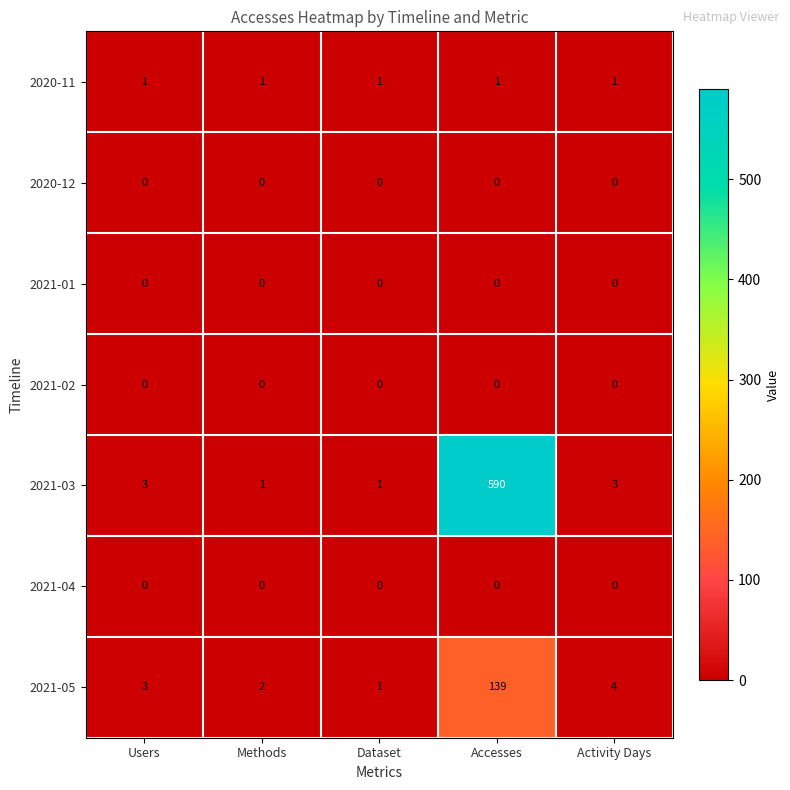

What is the greatest value displayed?

590